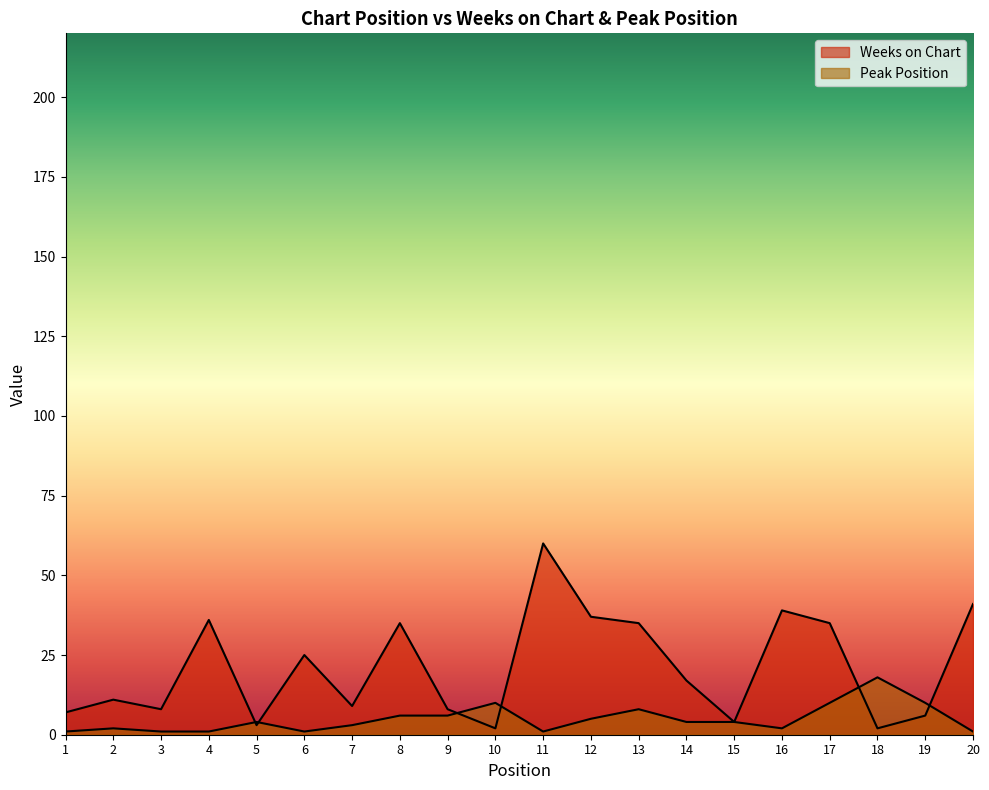

The Weeks on Chart series shows 8 at 9. True or false?

True